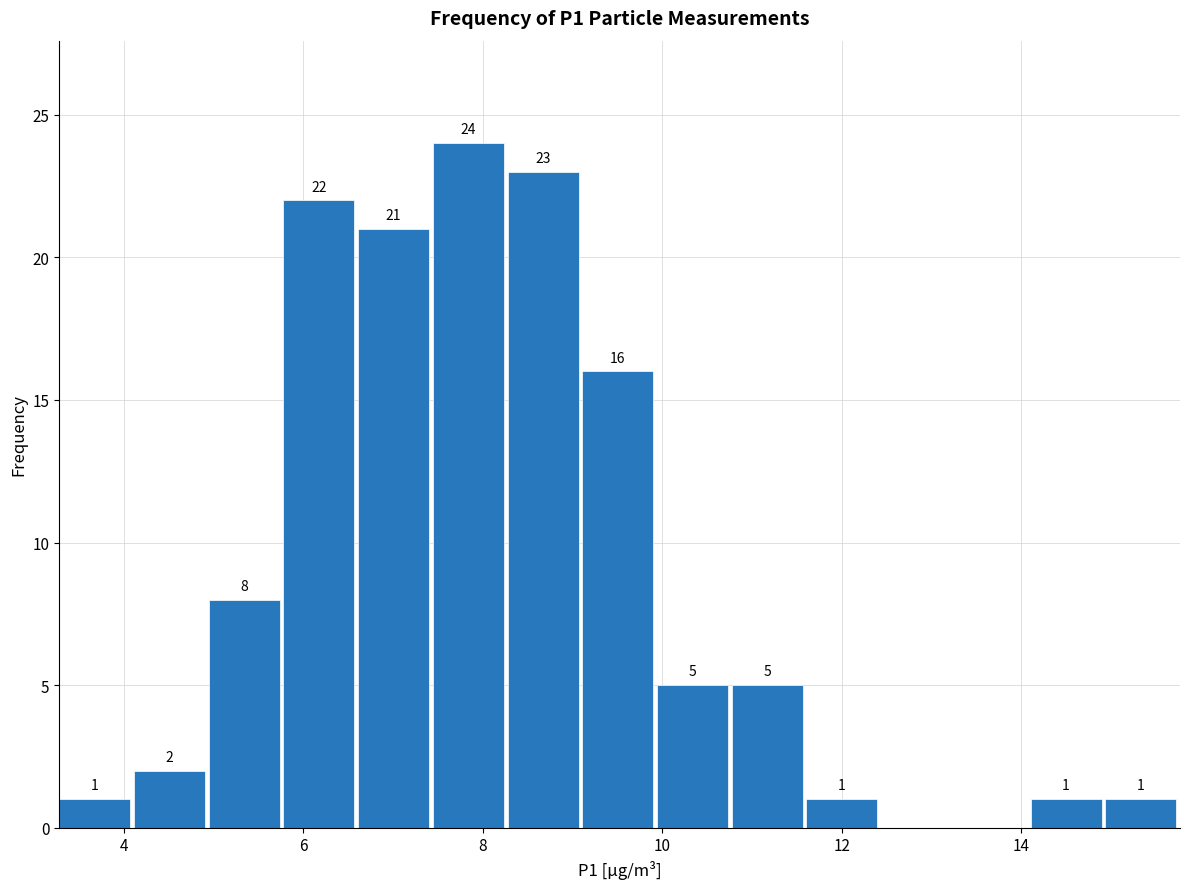

Which range on the x-axis has the tallest bar?

7.4 to 8.2